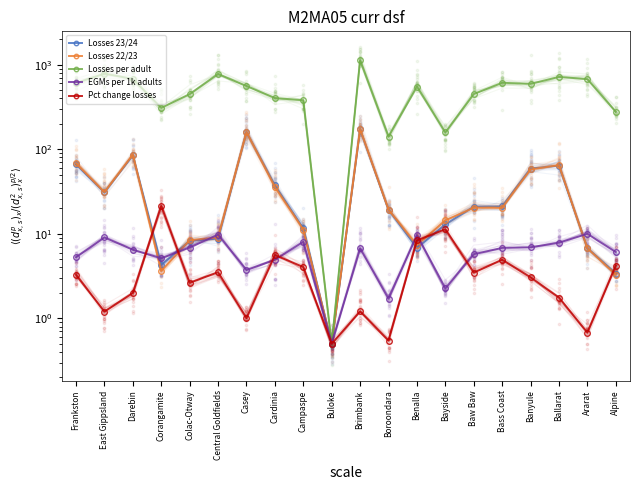

Which series has the largest Y range (max minus min)?

Losses per adult